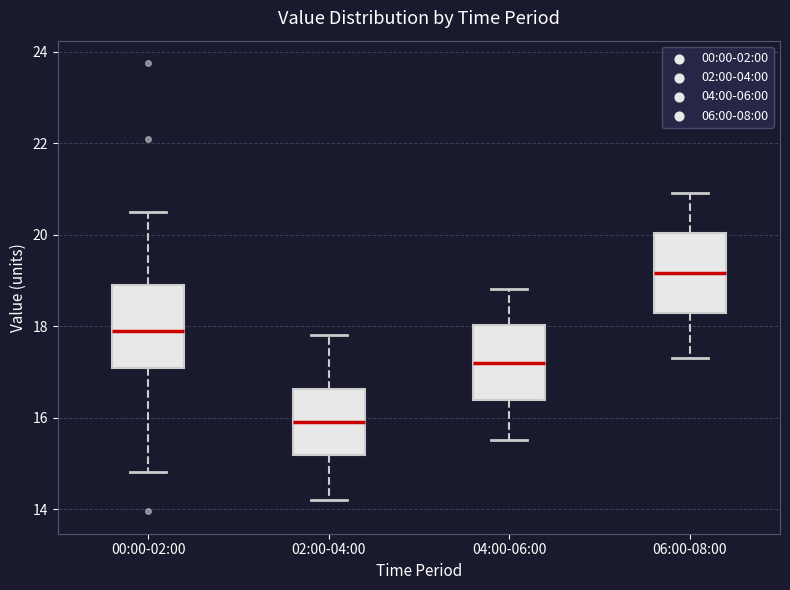

Reading left to right, transcribe this box plot: for each box, give where its median line is, the range the box spans, and where its two whiskers end, as read against the y-axis. The values are not printed on the chart, so give them approximately, as read against the axis.

00:00-02:00: median 17.8, box 17.0 to 19.0, whiskers 14.8 to 20.6
02:00-04:00: median 16.0, box 15.2 to 16.6, whiskers 14.2 to 17.8
04:00-06:00: median 17.2, box 16.4 to 18.0, whiskers 15.6 to 18.8
06:00-08:00: median 19.2, box 18.2 to 20.0, whiskers 17.4 to 21.0